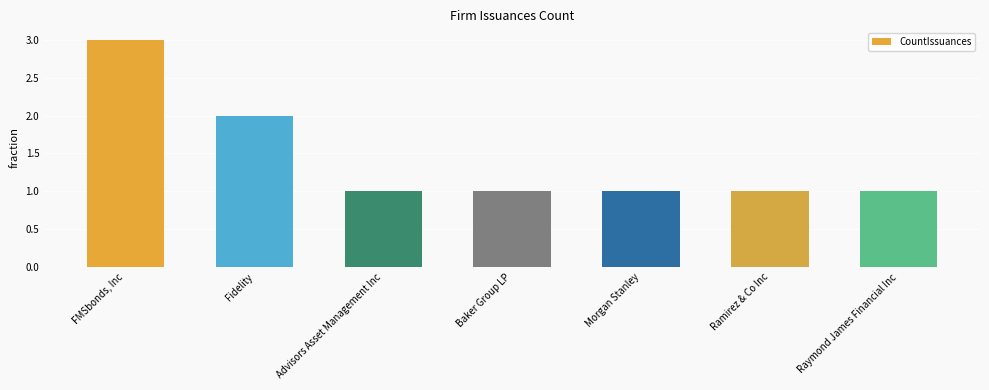

What is the sum of the values at FMSbonds, Inc and Baker Group LP?

4